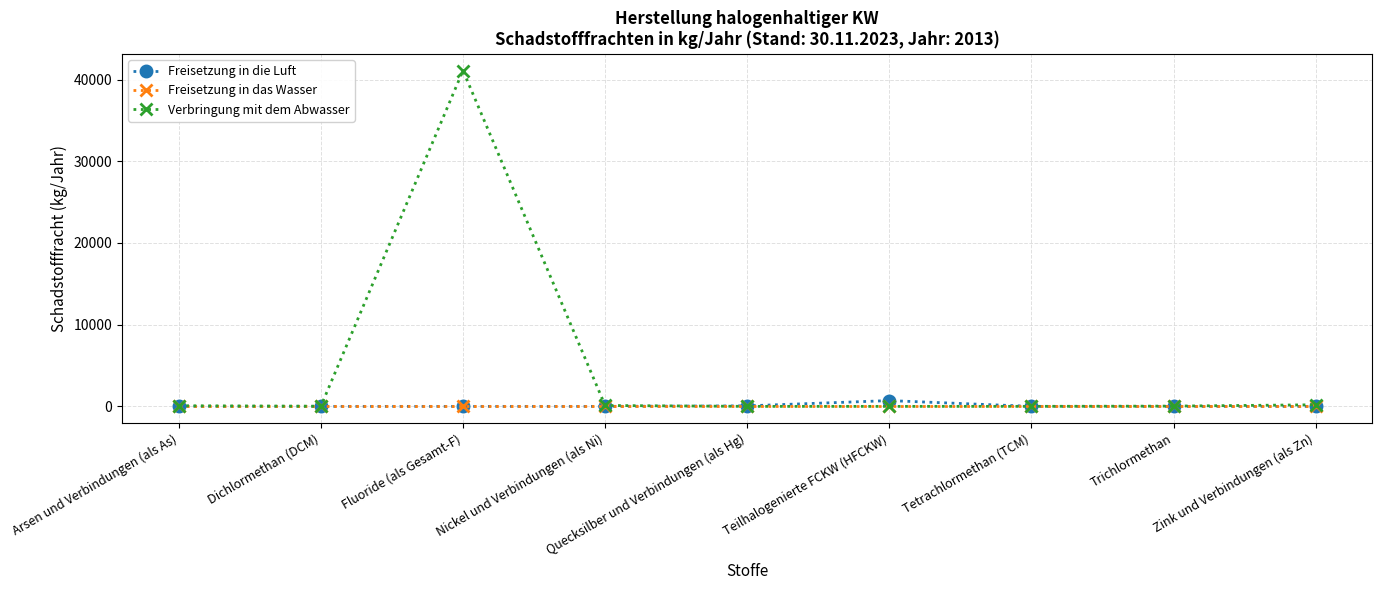

What is the difference between the highest and lowest values at Fluoride (als Gesamt-F)?

41100